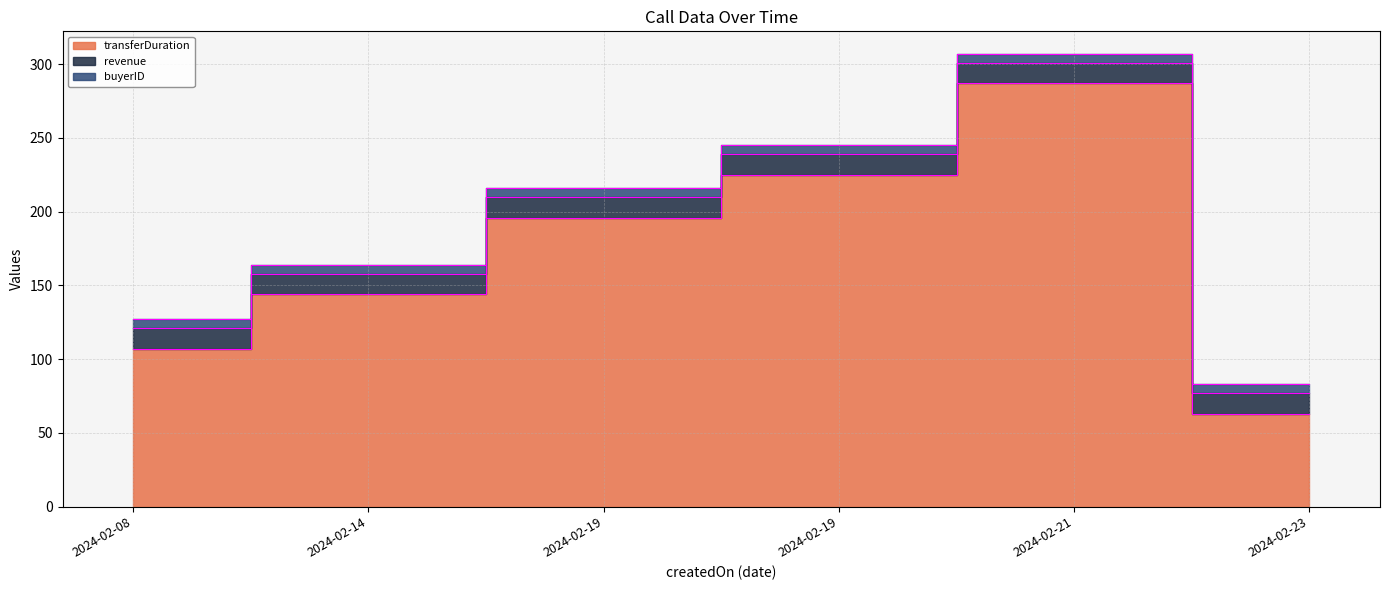

What is the approximate value of buyerID at 2024-02-21?

6